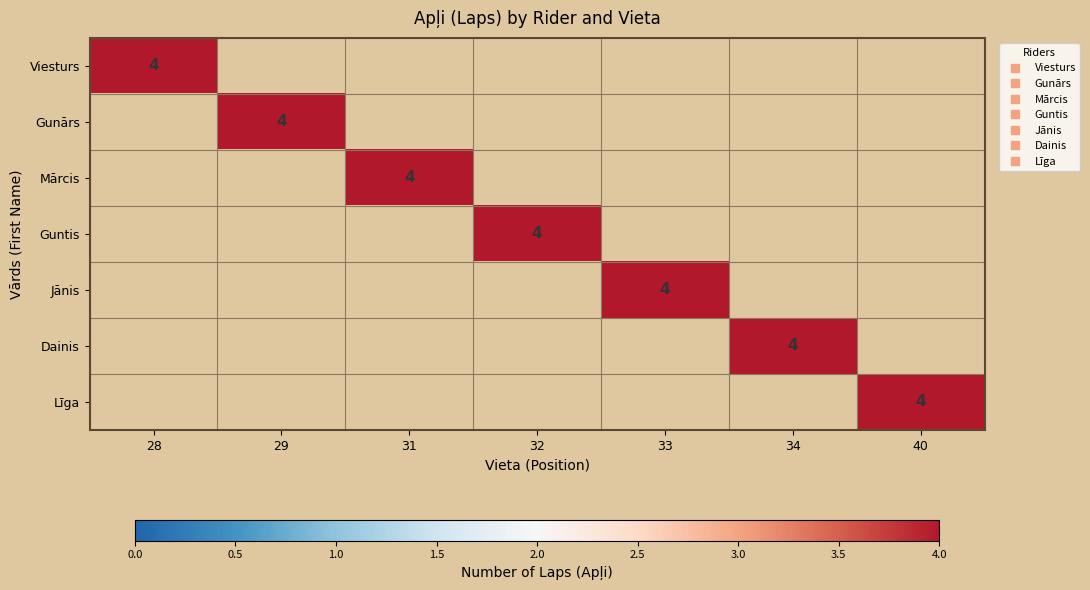

How many data points in Guntis are above 0?

1